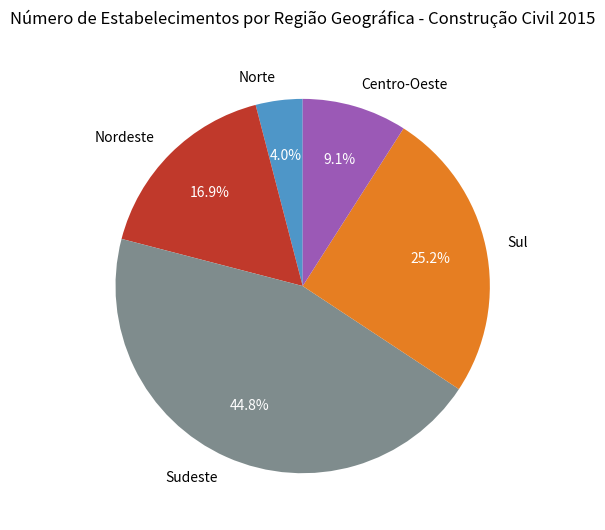

Rank the categories by value from highest to lowest.

Sudeste, Sul, Nordeste, Centro-Oeste, Norte